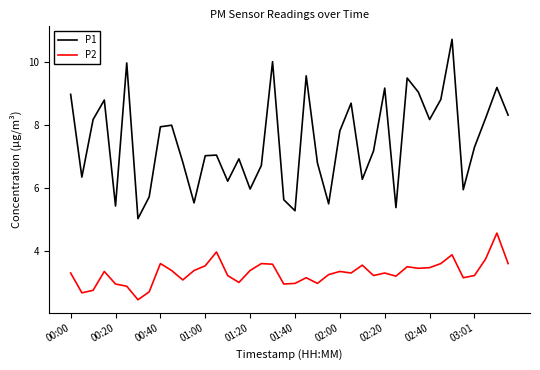

True or false: P1 and P2 intersect in this chart.

False